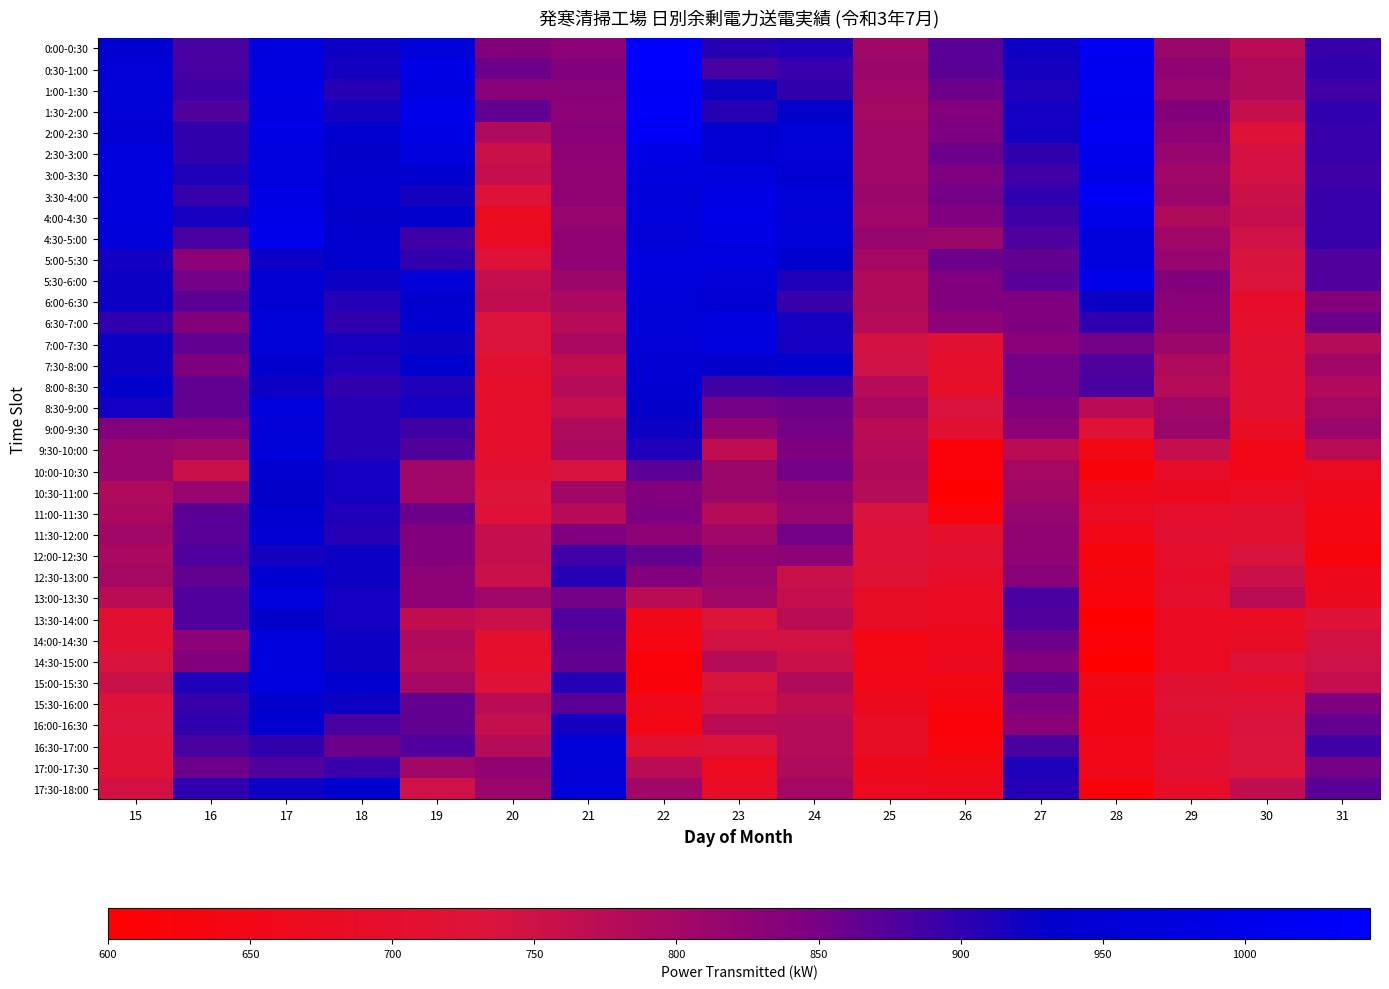

List the series in order of their peak value, lowest first.

12:00-12:30, 10:30-11:00, 13:30-14:00, 15:30-16:00, 10:00-10:30, 11:00-11:30, 7:30-8:00, 8:00-8:30, 11:30-12:00, 16:00-16:30, 12:30-13:00, 9:00-9:30, 17:00-17:30, 17:30-18:00, 6:00-6:30, 9:30-10:00, 16:30-17:00, 6:30-7:00, 8:30-9:00, 13:00-13:30, 14:00-14:30, 14:30-15:00, 15:00-15:30, 5:00-5:30, 7:00-7:30, 3:00-3:30, 4:00-4:30, 5:30-6:00, 4:30-5:00, 2:30-3:00, 3:30-4:00, 1:00-1:30, 2:00-2:30, 1:30-2:00, 0:00-0:30, 0:30-1:00